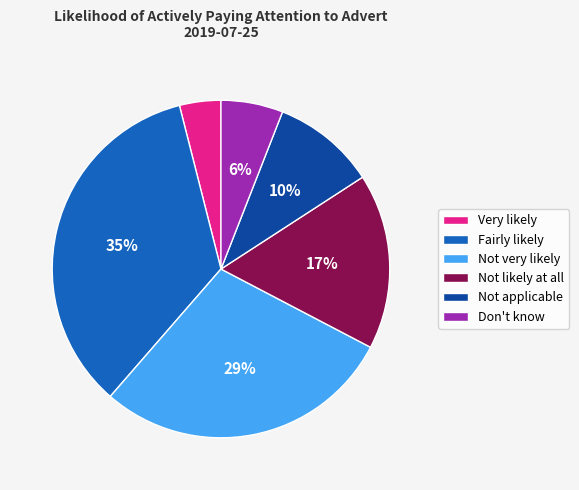

Is it true that Not likely at all is 31% of the pie?

False